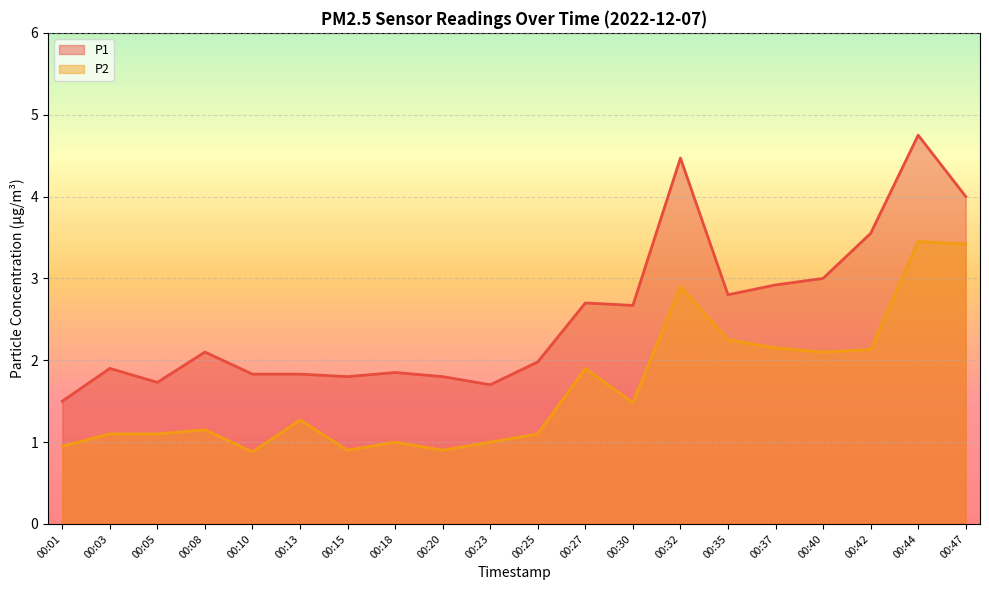

How many lines are shown in the chart?

2